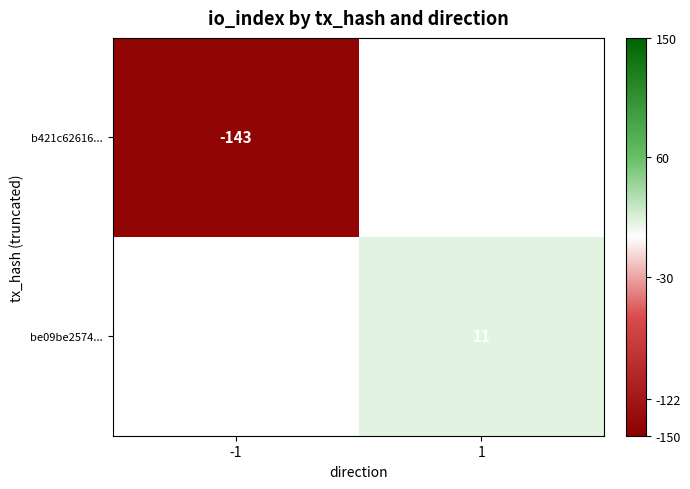

The be09be2574... series shows 17 at 1. True or false?

False